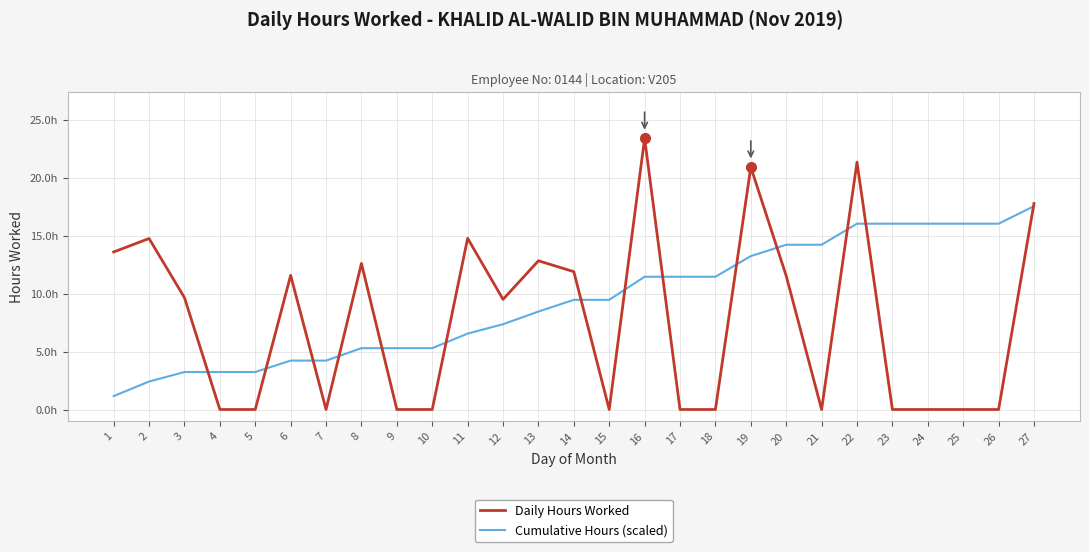

What is the maximum value shown in the chart?

23.4